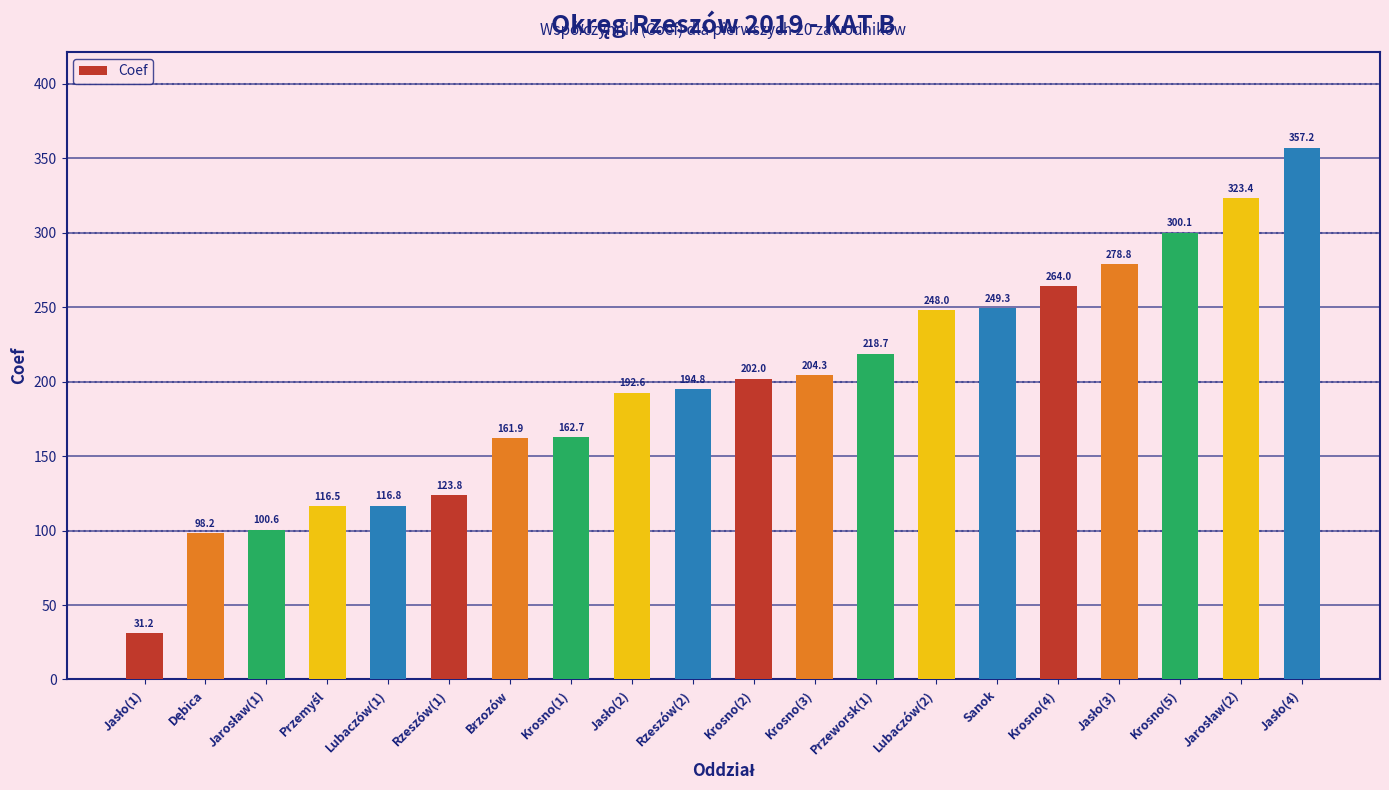

What is the smallest value displayed?

31.2